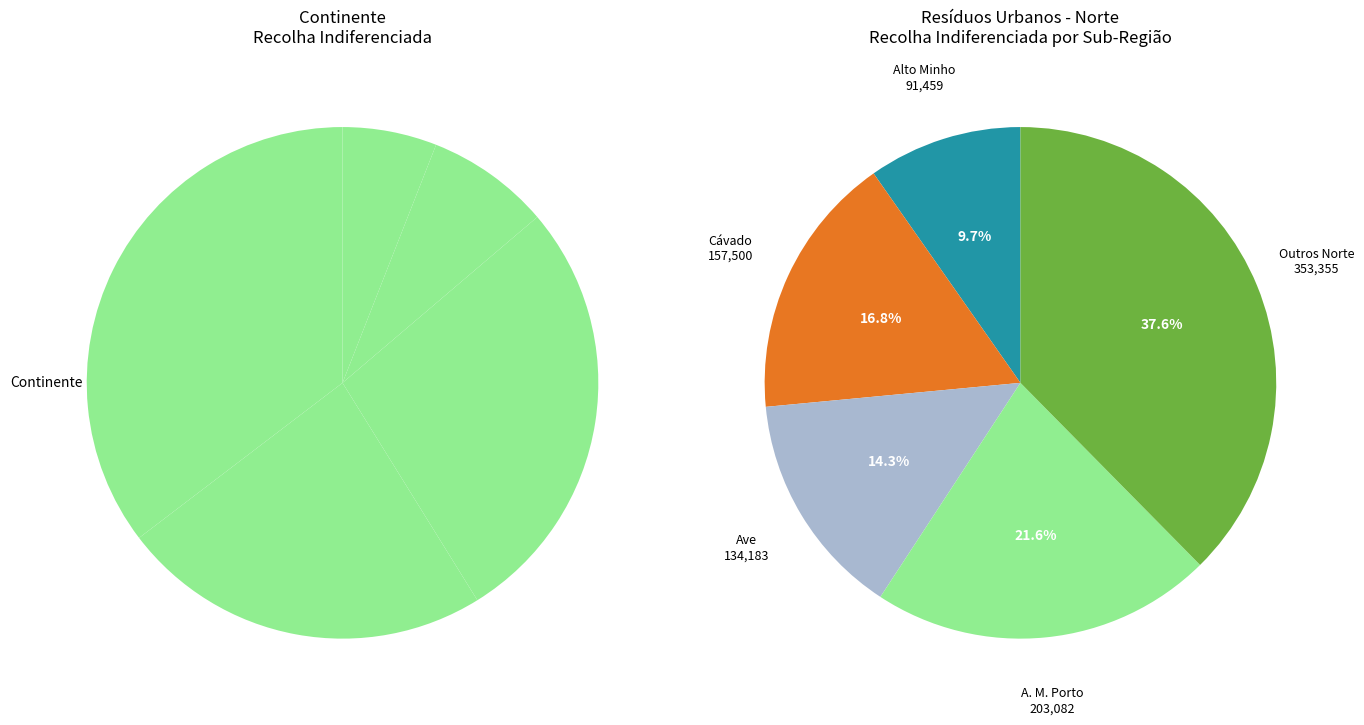

What percentage is the Norte Total slice, to the nearest percent?

56%